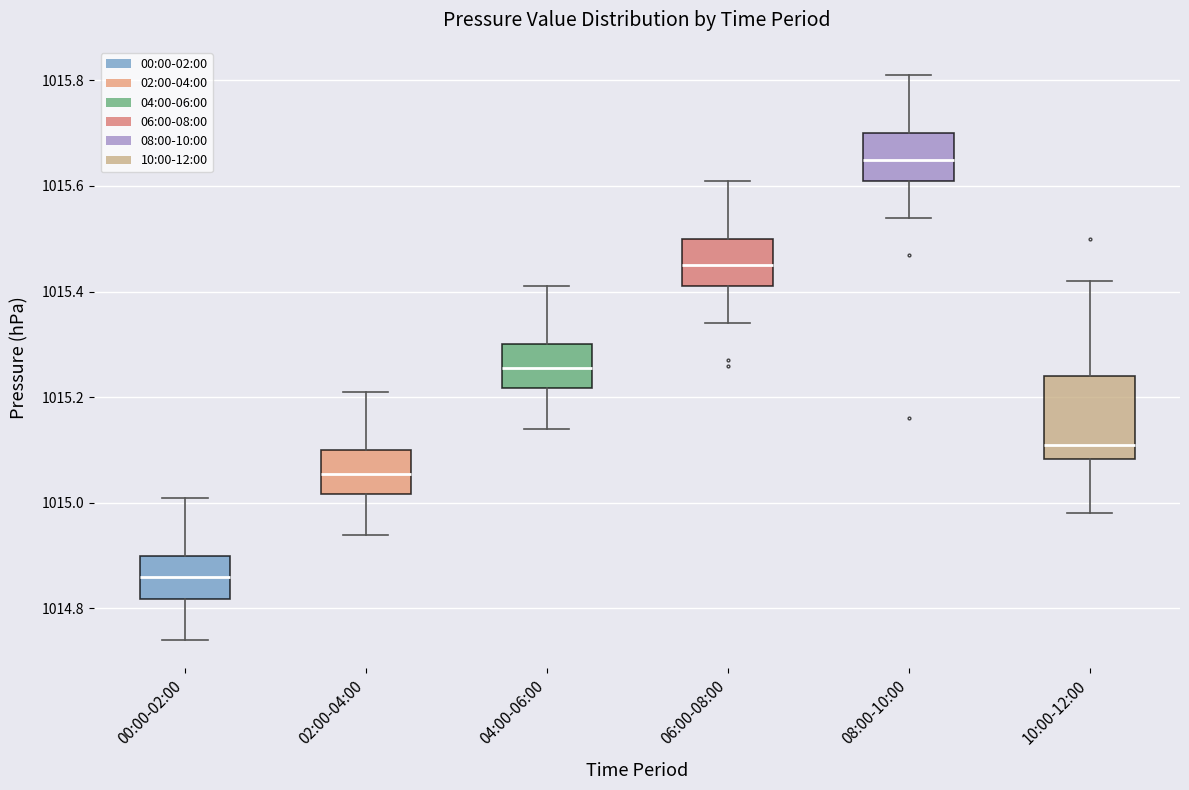

Which box is the tallest, from its lower edge to its upper edge?

10:00-12:00